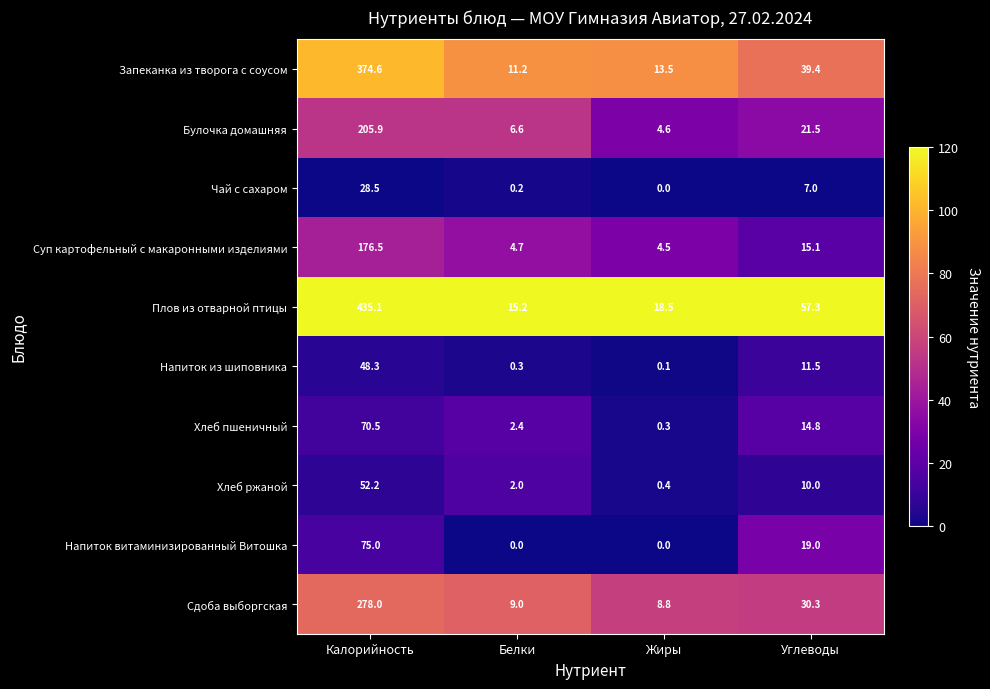

What is the total value across all series at Белки?

51.6